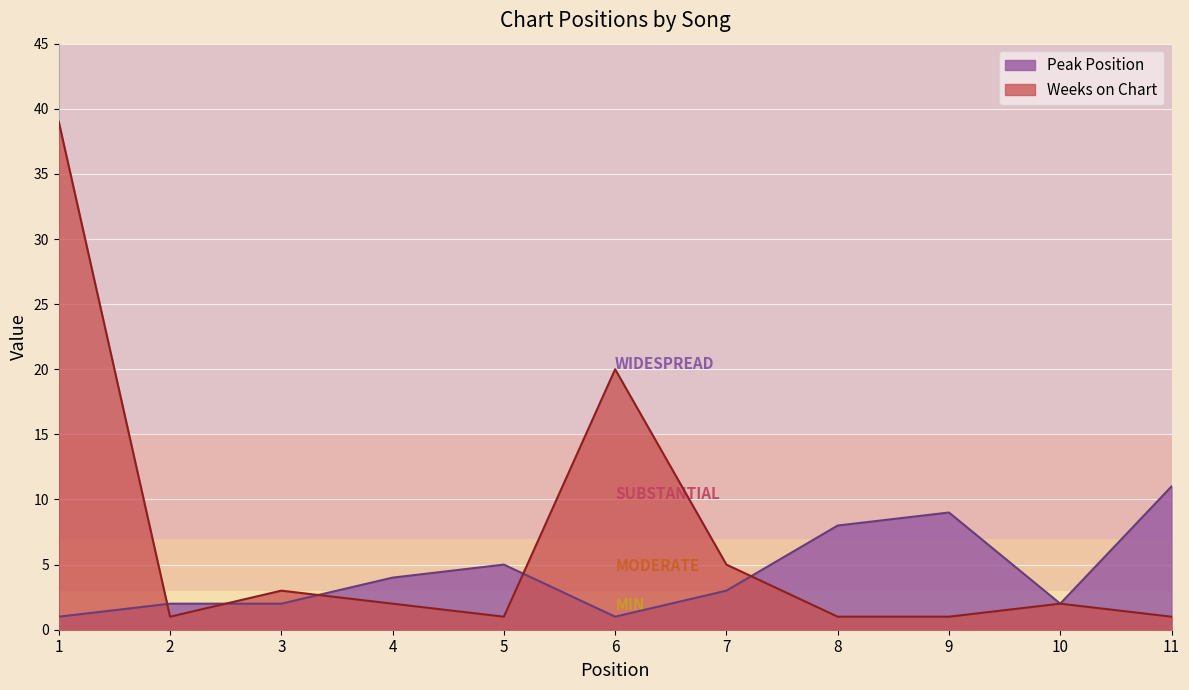

Rank the series by their maximum value, from highest to lowest.

Weeks on Chart, Peak Position